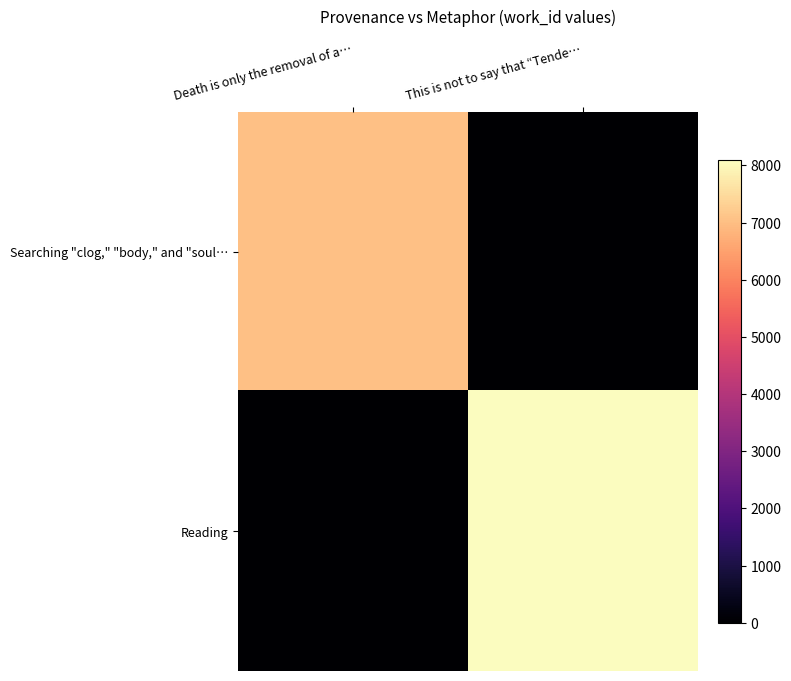

Which series changed the most between Death is only the removal of a… and This is not to say that “Tende…?

Reading